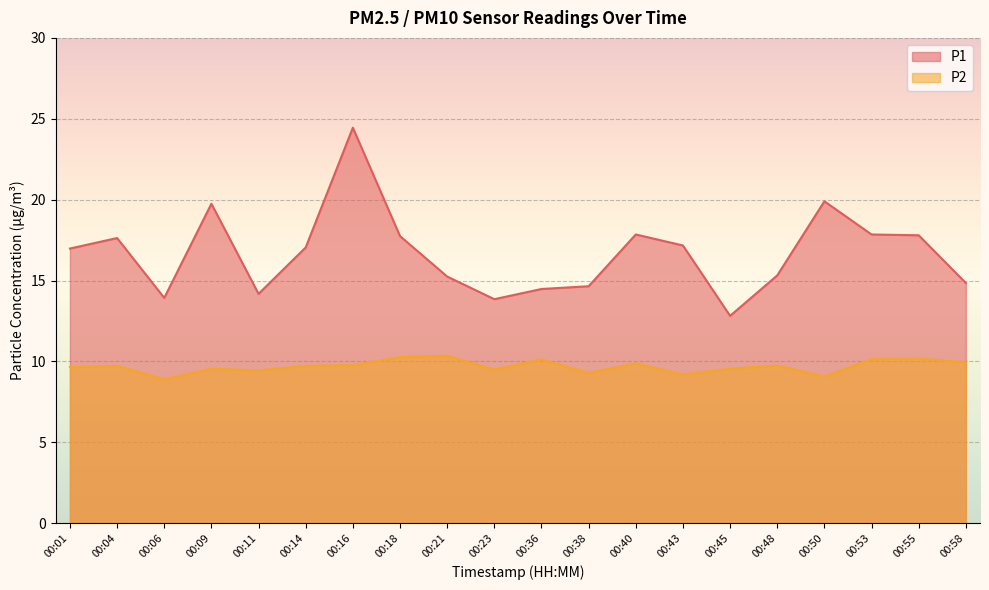

Does the chart display data point markers on the line(s)?

No